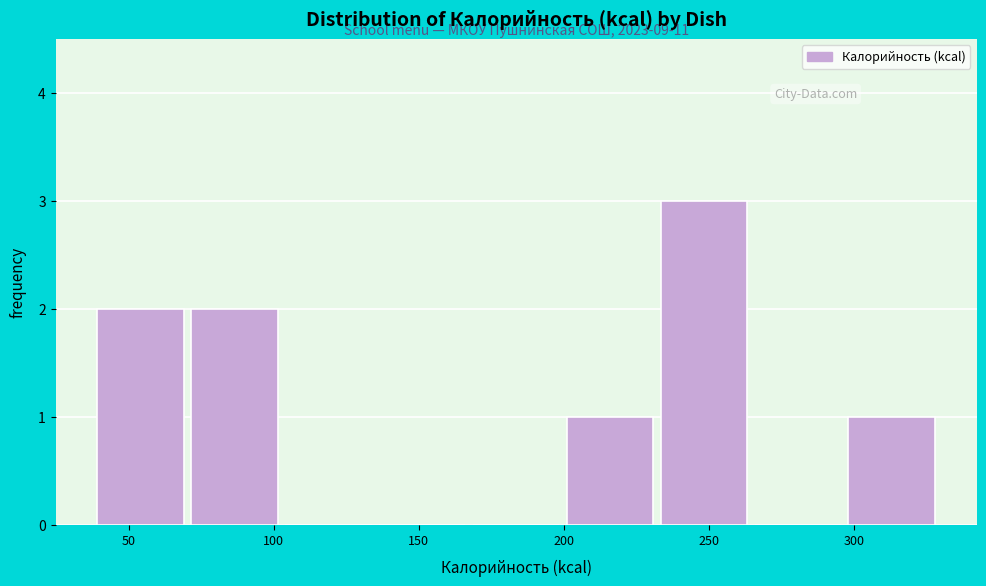

Over which range of the x-axis is the bar tallest?

230 to 265